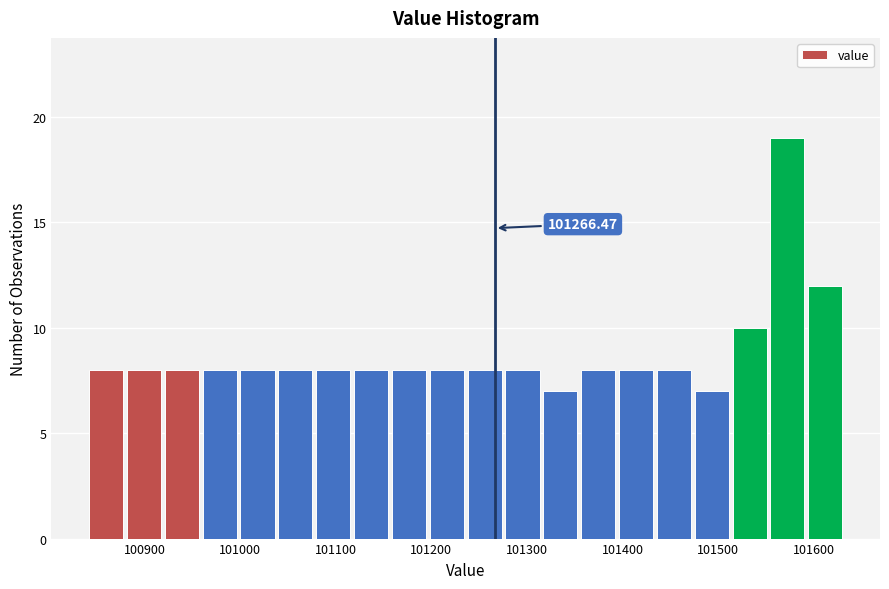

Around what value on the x-axis is the tallest bar? Give the approximate position of its centre, as read against the axis.

101570